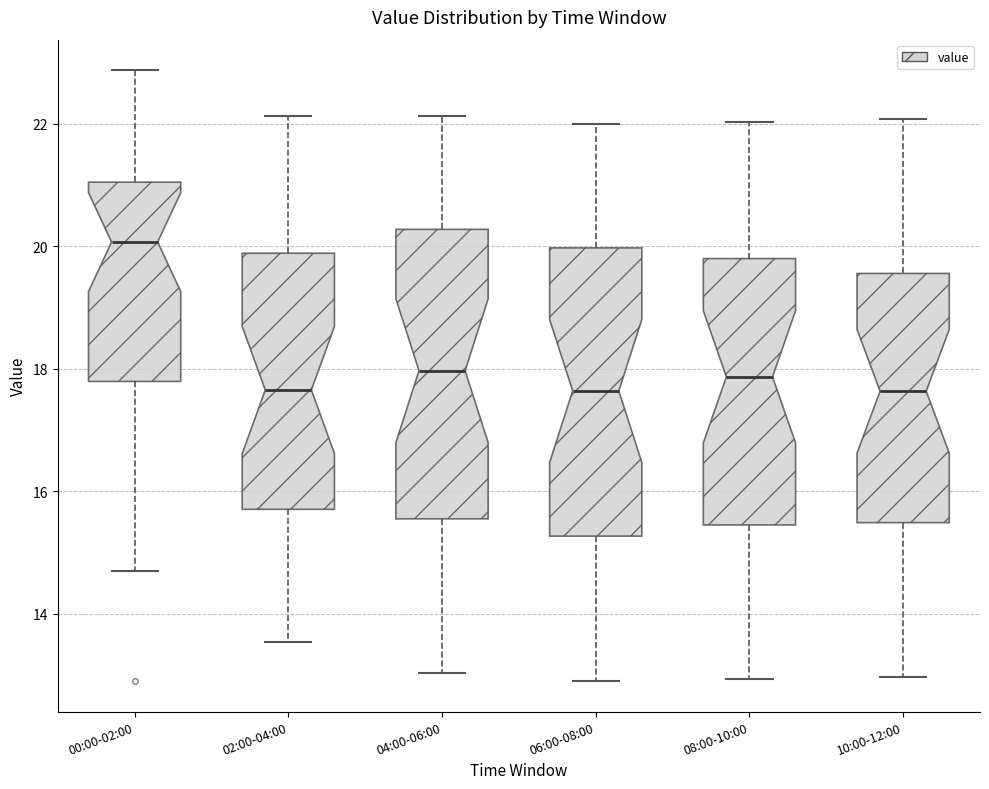

Reading left to right, read every box against the y-axis: the position of its median line, the range the box covers, and the ends of its whiskers. The values are not printed on the chart, so give them approximately, as read against the axis.

00:00-02:00: median 20.0, box 17.8 to 21.0, whiskers 14.8 to 22.8
02:00-04:00: median 17.6, box 15.8 to 19.8, whiskers 13.6 to 22.2
04:00-06:00: median 18.0, box 15.6 to 20.2, whiskers 13.0 to 22.2
06:00-08:00: median 17.6, box 15.2 to 20.0, whiskers 13.0 to 22.0
08:00-10:00: median 17.8, box 15.4 to 19.8, whiskers 13.0 to 22.0
10:00-12:00: median 17.6, box 15.4 to 19.6, whiskers 13.0 to 22.0